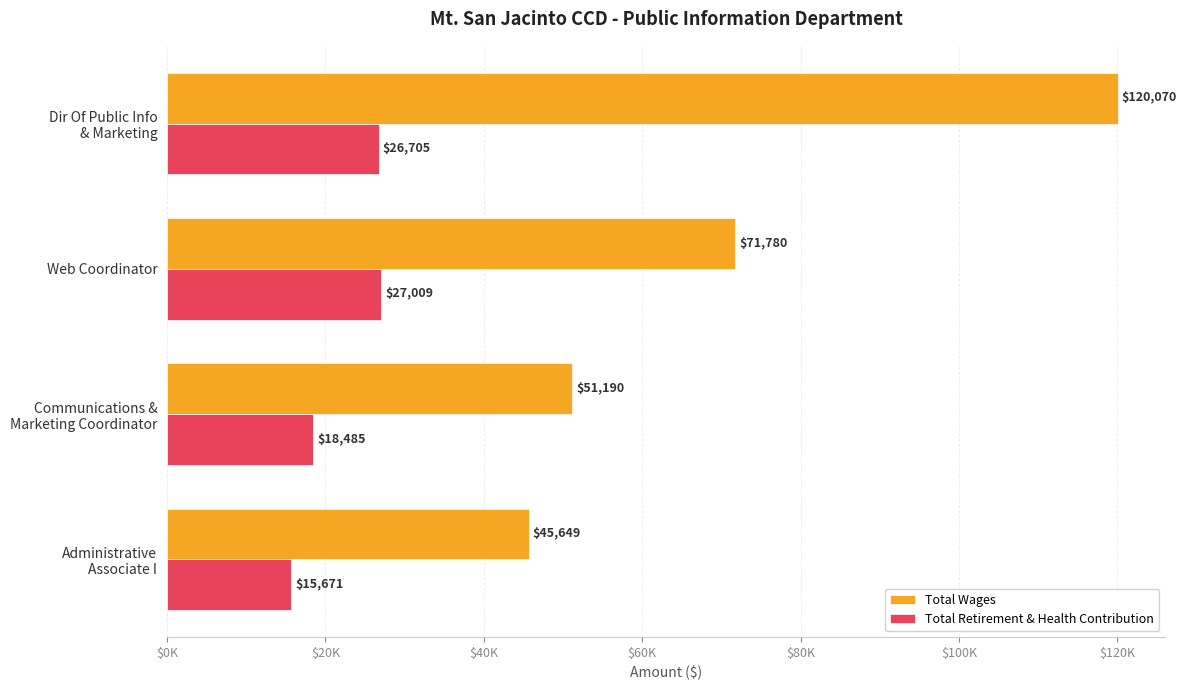

Which category has the highest value across all series?

Dir Of Public Info
& Marketing